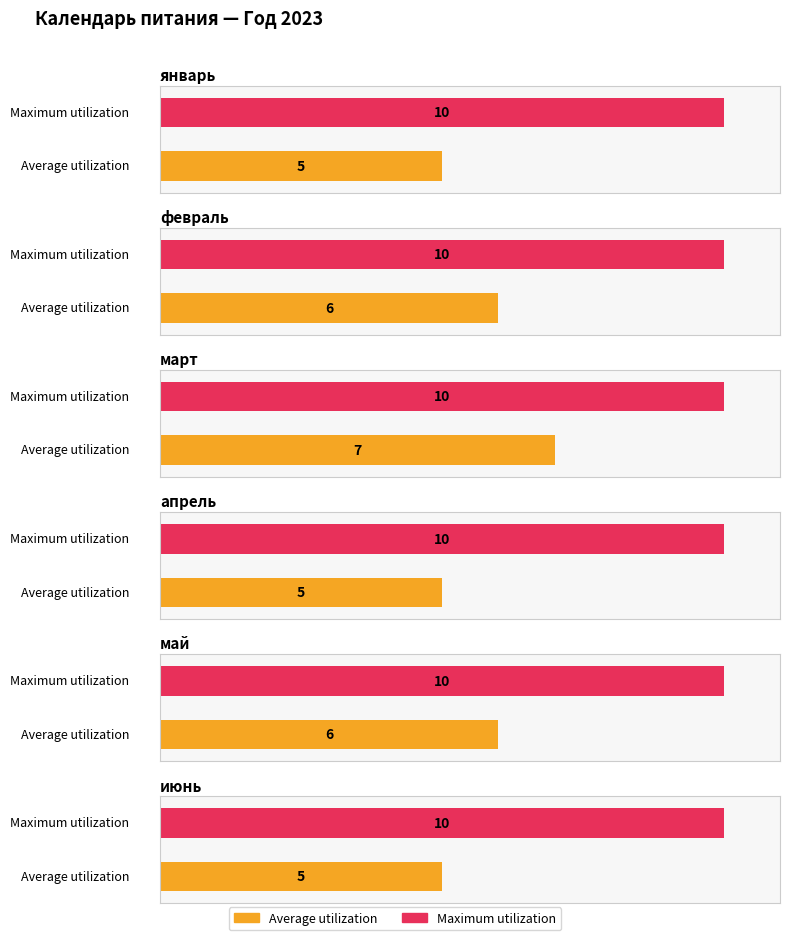

What is the value of the апрель bar at the 5th from the left?

5